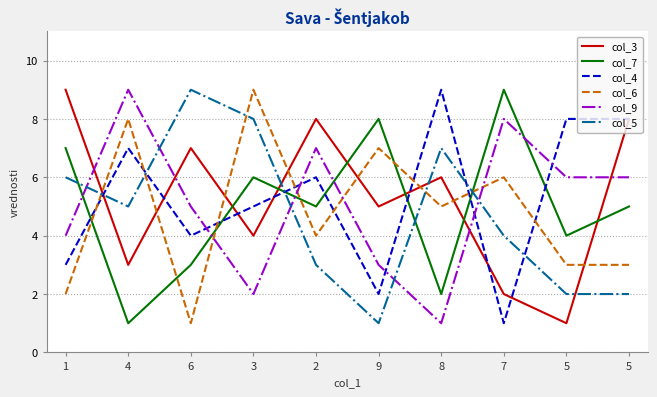

What is the label of the 5th point from the left?

2